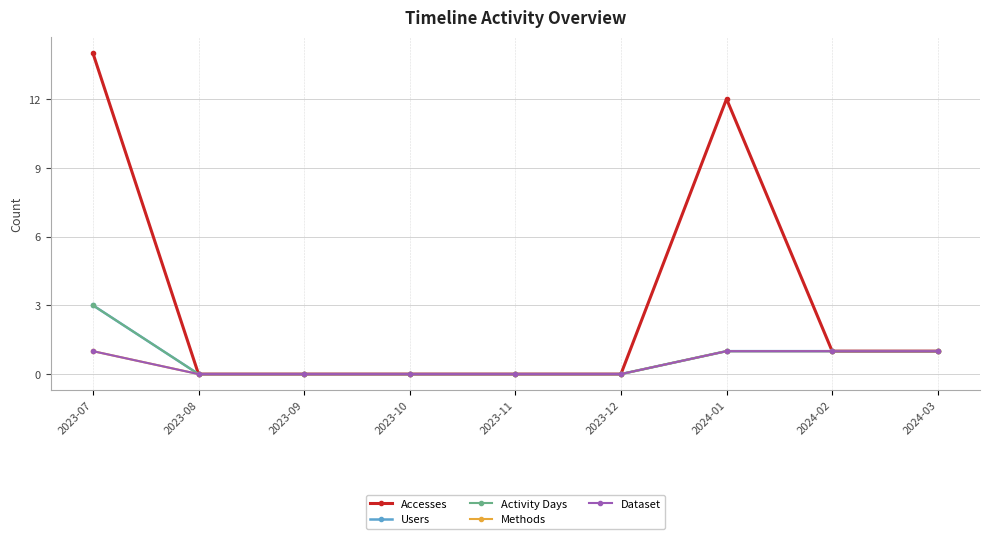

Does the chart have visible grid lines?

Yes